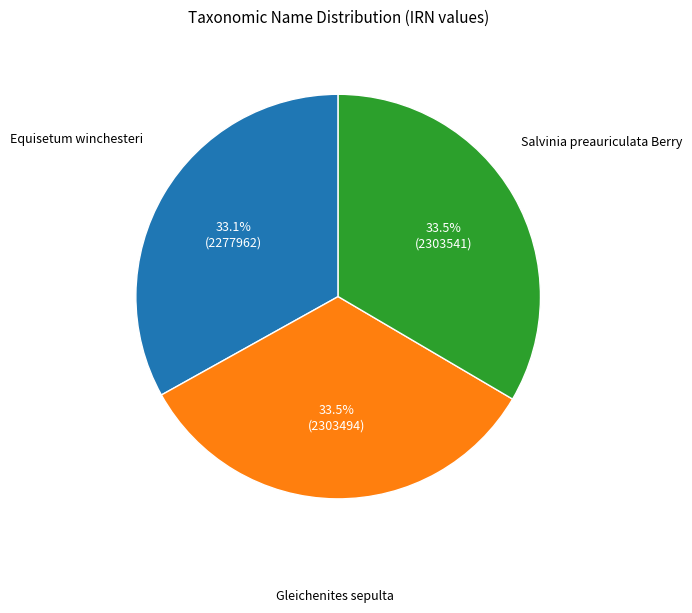

What is the ratio of the value at Gleichenites sepulta to the value at Equisetum winchesteri?

1.0